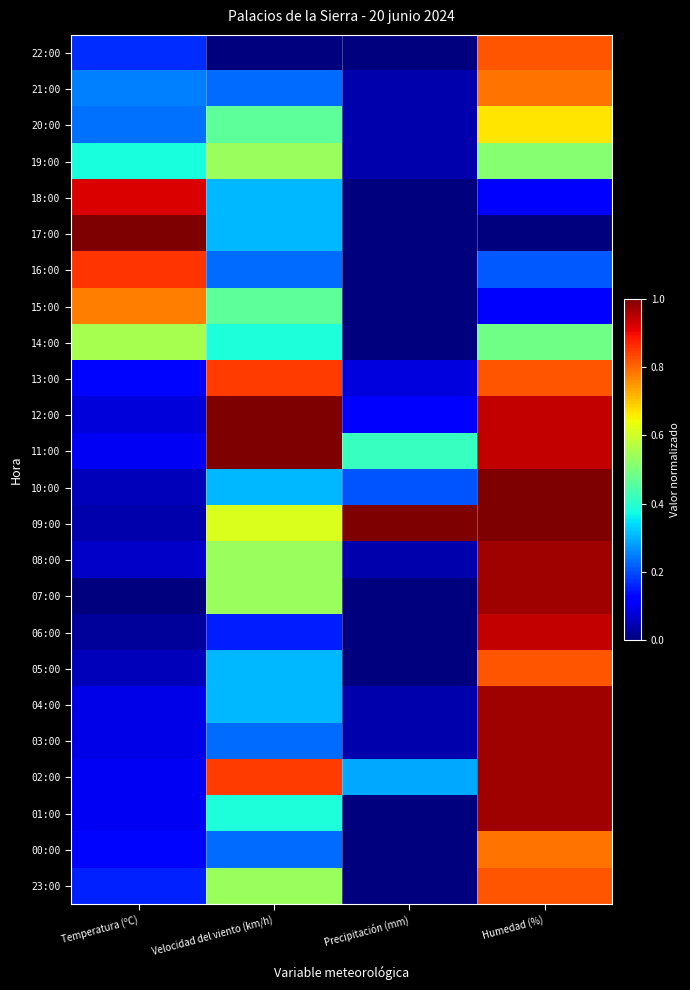

What is the total value across all series at Humedad (%)?

17.6